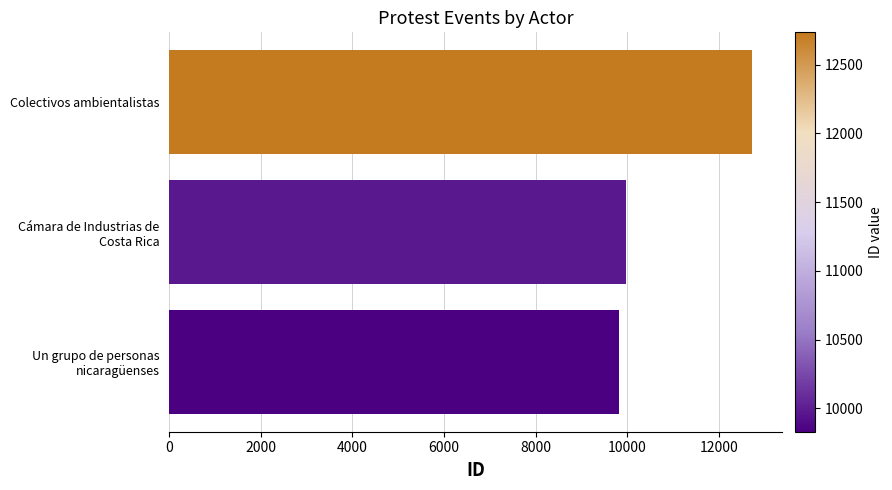

How many bars are there in total?

3